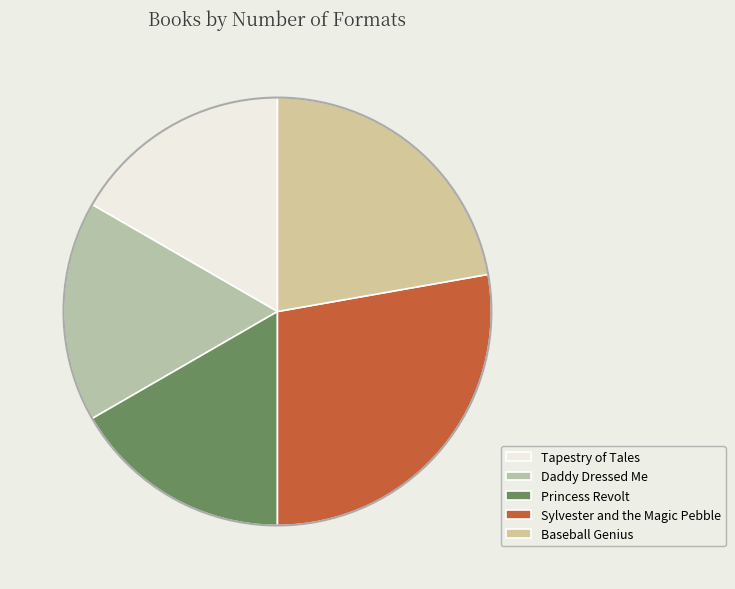

Is it true that Tapestry of Tales is 3% of the pie?

False